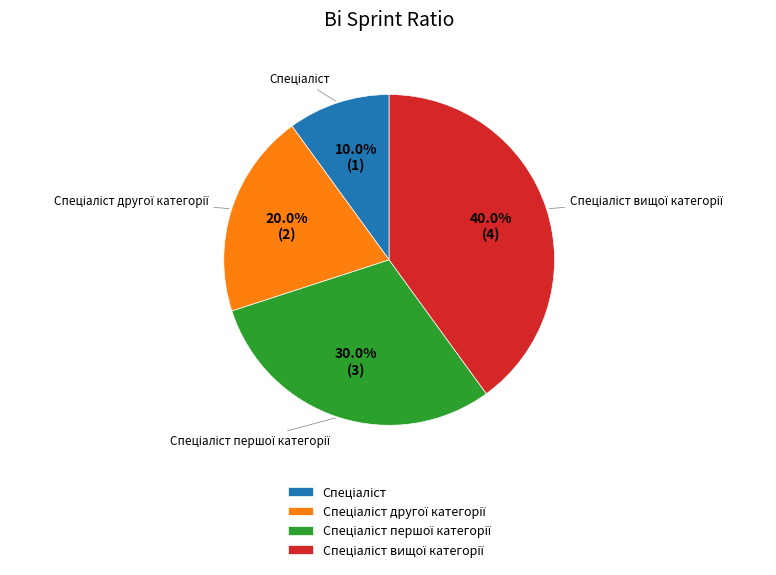

Is there a majority slice in this chart?

No